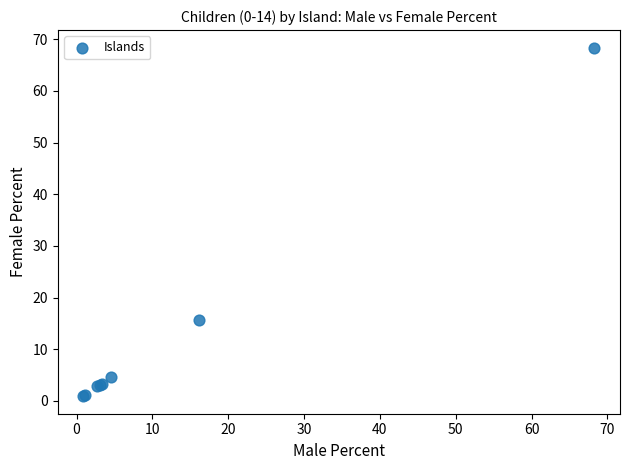

What Y value in the scatter plot is closest to 34?

15.7